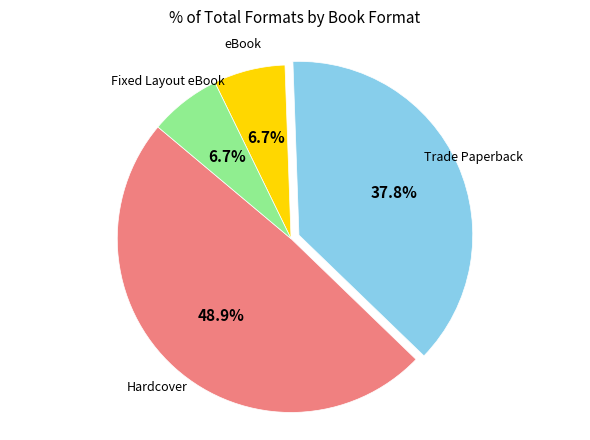

What percentage is the eBook slice, to the nearest percent?

7%